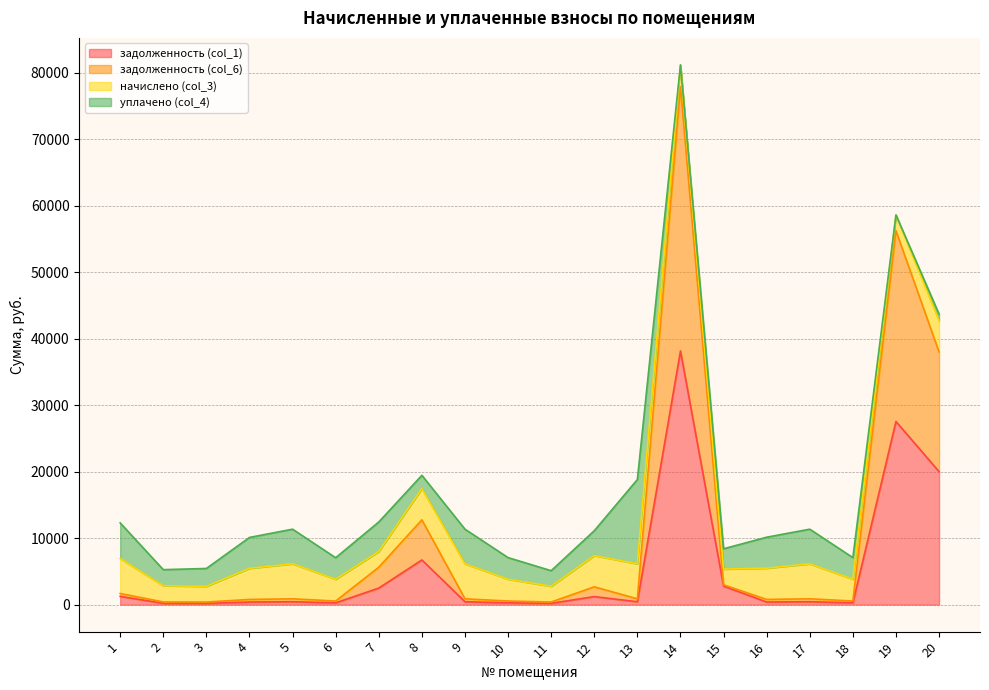

What is the total value across all series at 7?

12433.4